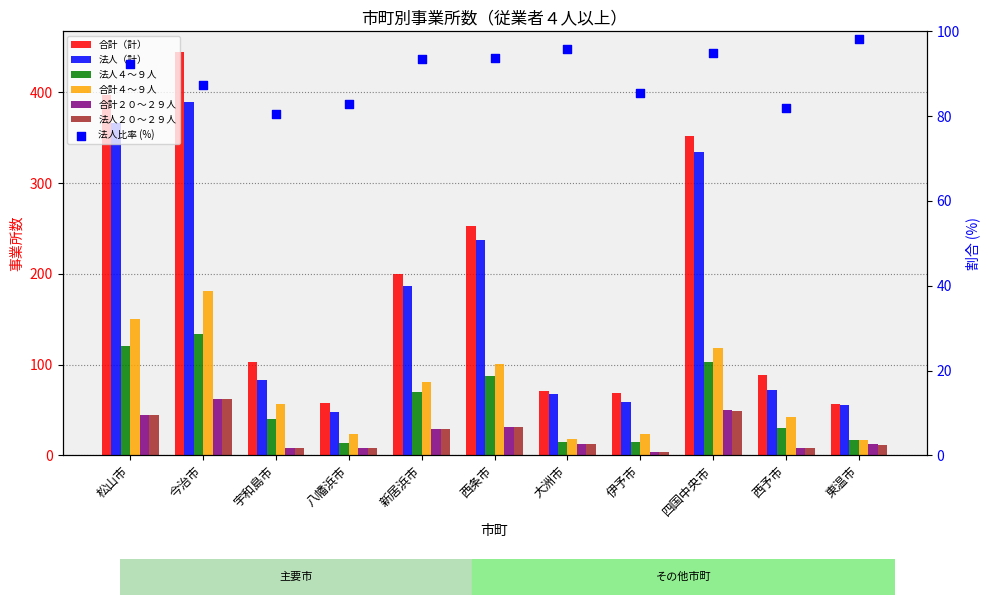

Which series has the widest spread of Y values?

合計（計）